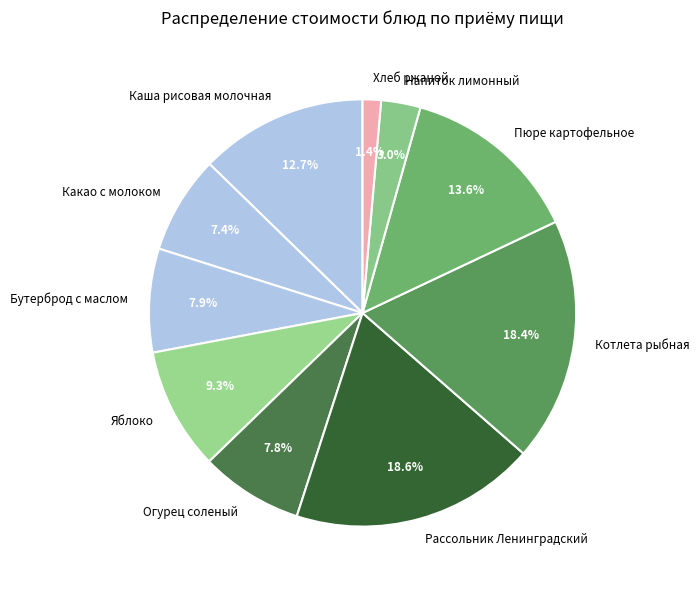

Is the sum of Котлета рыбная and Какао с молоком greater than half?

No